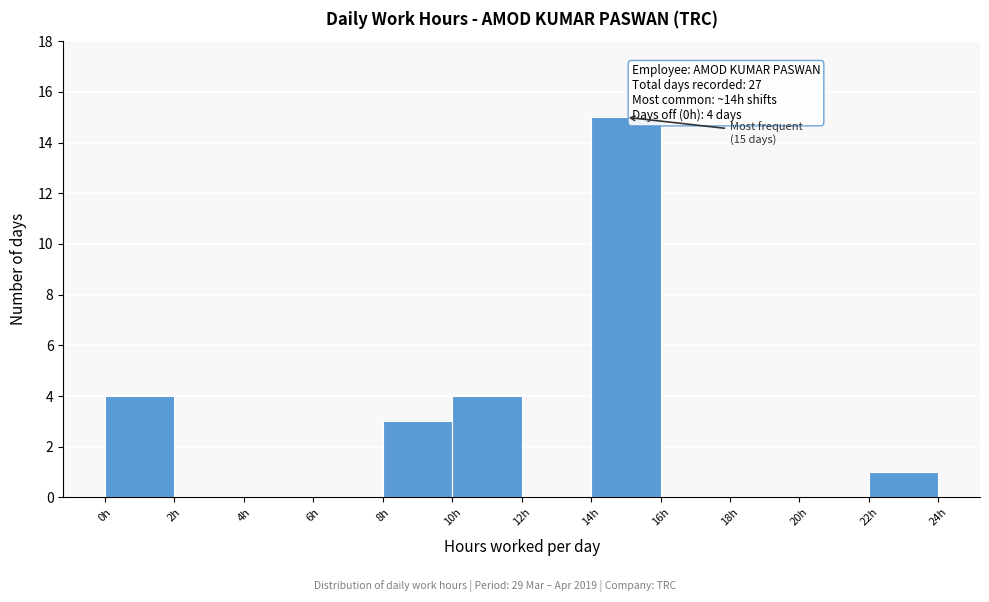

Over which range of the x-axis is the bar tallest?

14 to 16